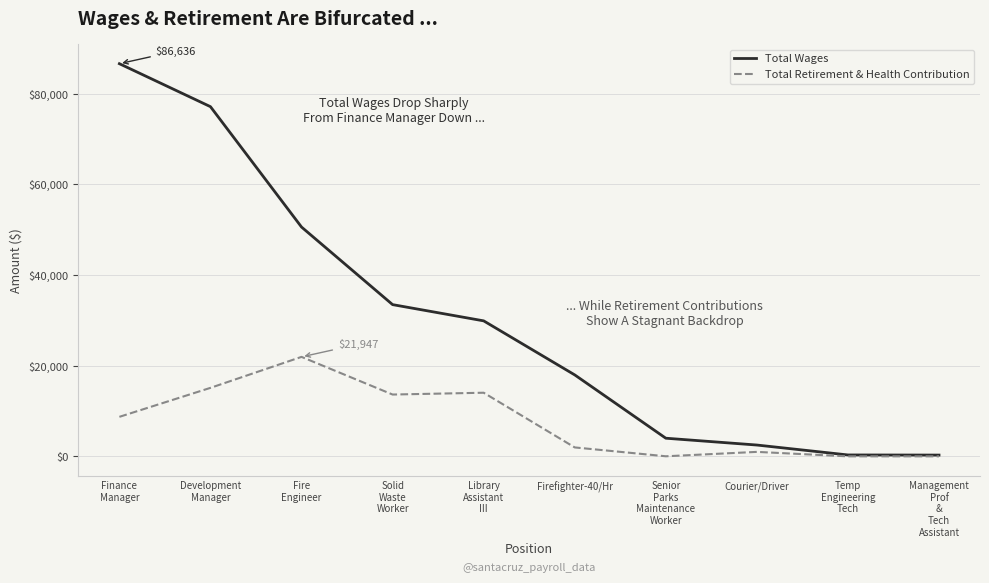

How many distinct data groups are displayed?

2